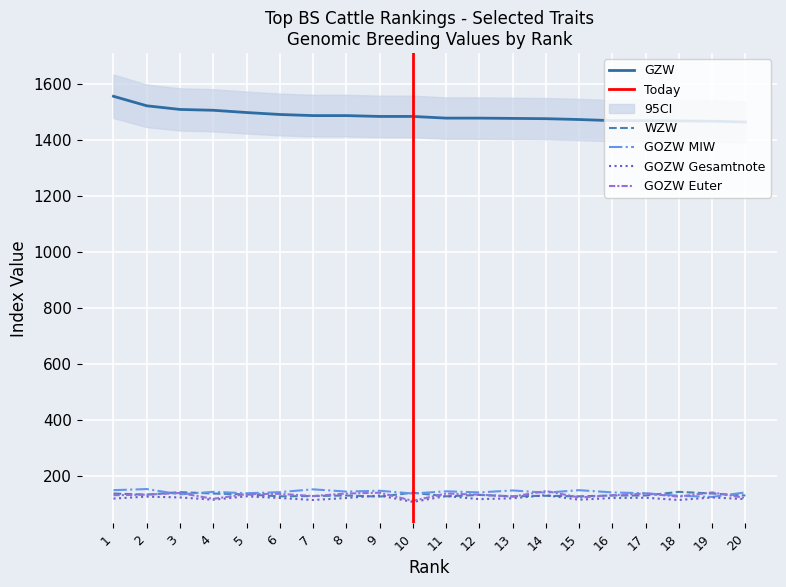

Reading left to right, list all the values displayed in this chart.

GZW: 1556	1522	1509	1506	1498	1491	1487	1487	1484	1484	1478	1478	1477	1476	1473	1469	1469	1468	1467	1464
WZW: 137	133	142	137	134	127	128	130	126	140	127	132	127	129	127	130	130	143	137	130
GOZW_MIW: 149	153	134	143	138	142	152	144	147	137	145	141	148	140	149	141	138	129	125	141
GOZW_Gesamtnote: 119	126	123	115	127	121	114	121	130	107	128	117	120	131	115	121	122	114	123	117
GOZW_Euter: 131	133	139	118	135	136	128	137	140	111	137	133	126	146	123	131	137	126	141	121